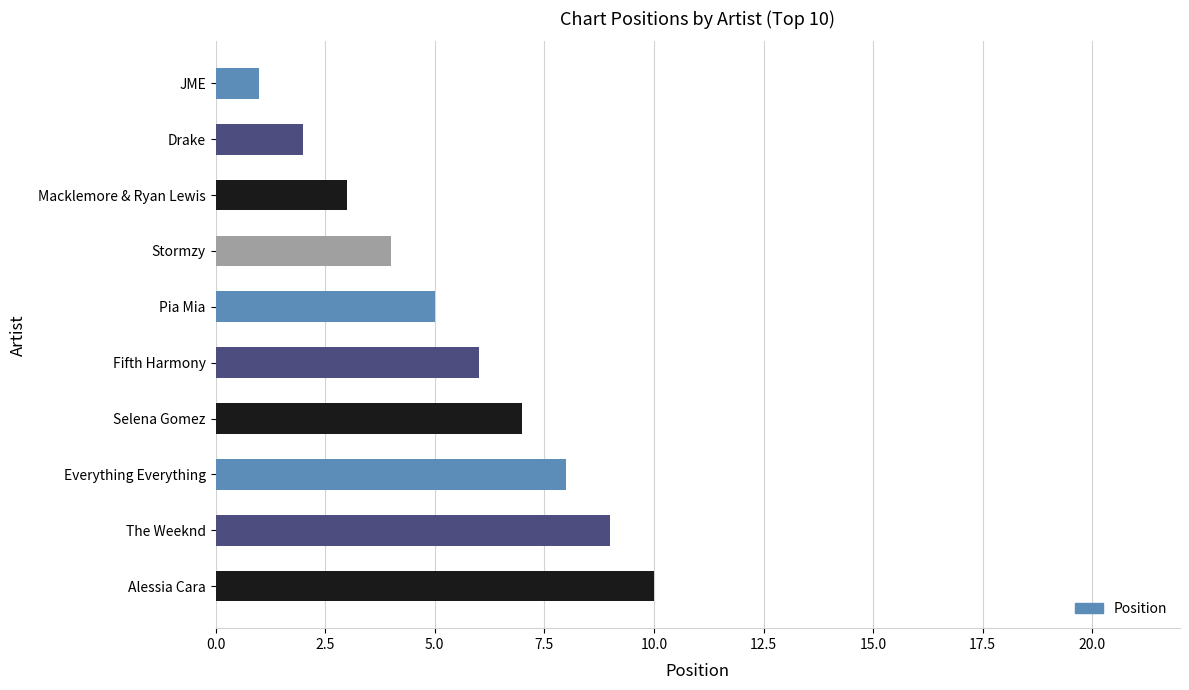

Rank the categories by value from lowest to highest.

JME, Drake, Macklemore & Ryan Lewis, Stormzy, Pia Mia, Fifth Harmony, Selena Gomez, Everything Everything, The Weeknd, Alessia Cara